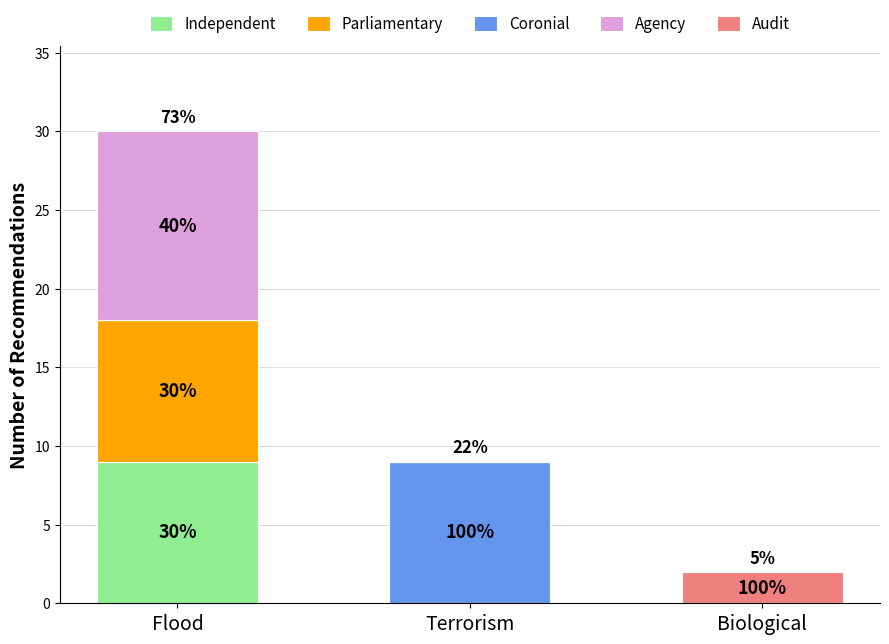

Does the chart contain stacked bars?

Yes